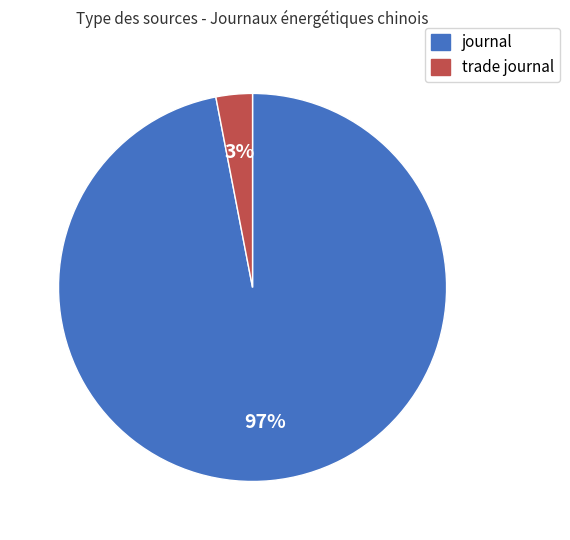

The trade journal slice represents 3% of the pie. True or false?

True